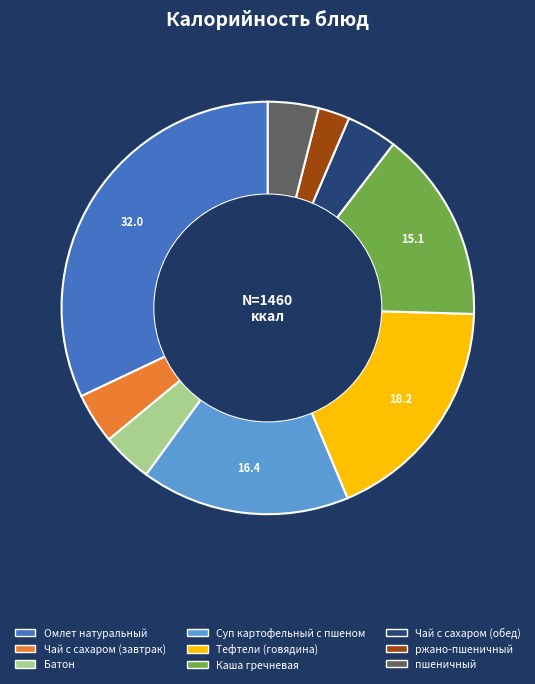

Is Суп картофельный с пшеном the majority of the pie?

No